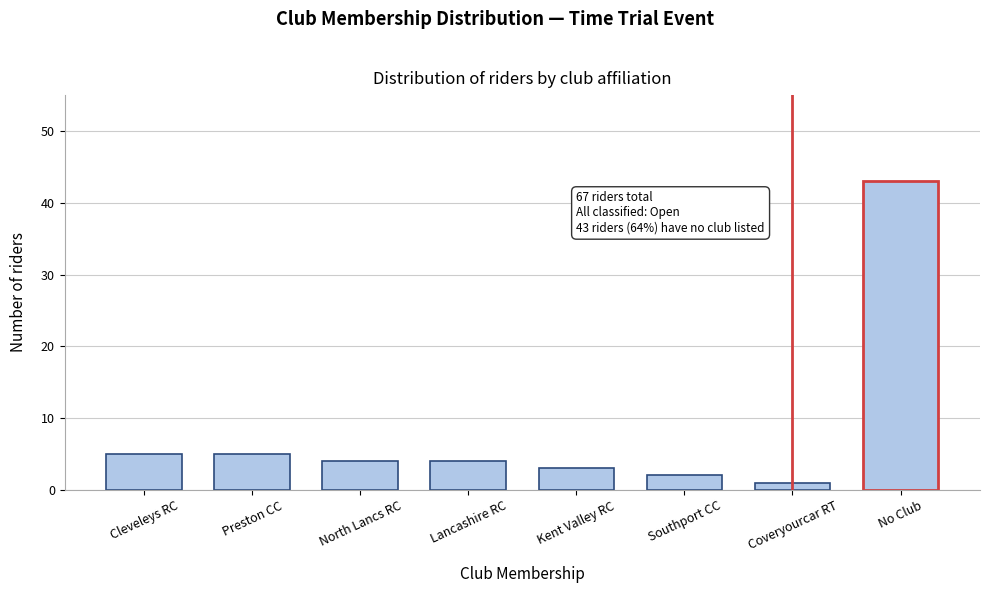

Reading right to left, what are all the values shown in this chart?

43	1	2	3	4	4	5	5